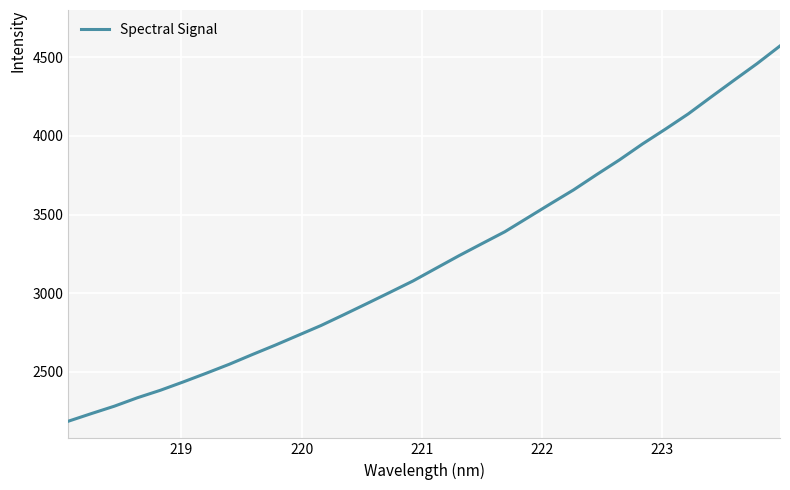

What is the maximum value shown in the chart?

4572.4